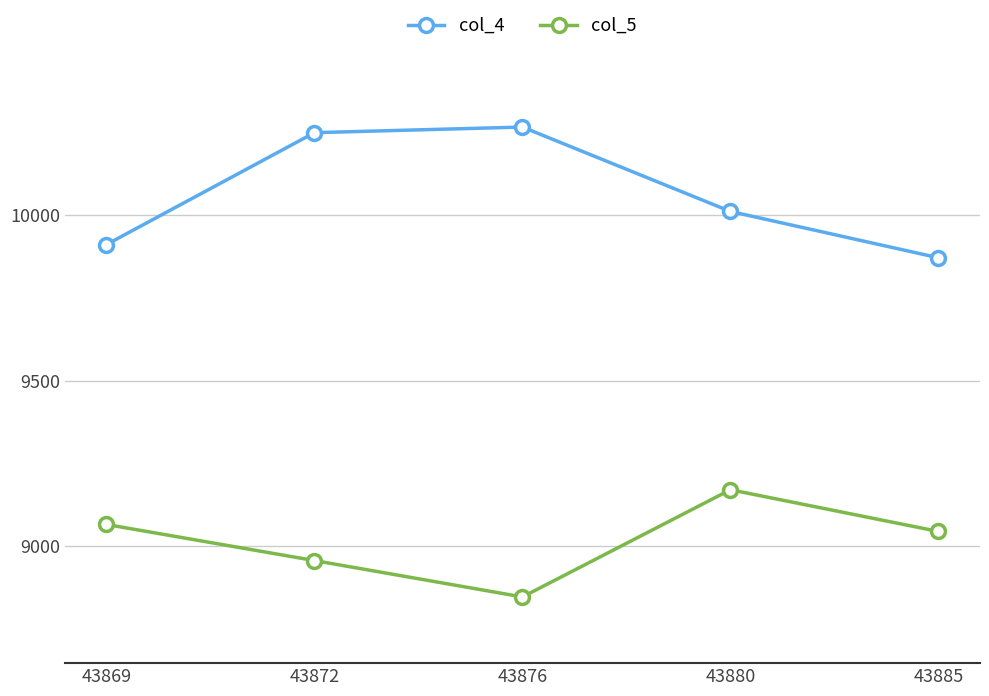

Reading left to right, list all the values displayed in this chart.

col_4: 43869=9911	43872=10249	43876=10266	43880=10011	43885=9871
col_5: 43869=9065	43872=8956	43876=8846	43880=9170	43885=9044